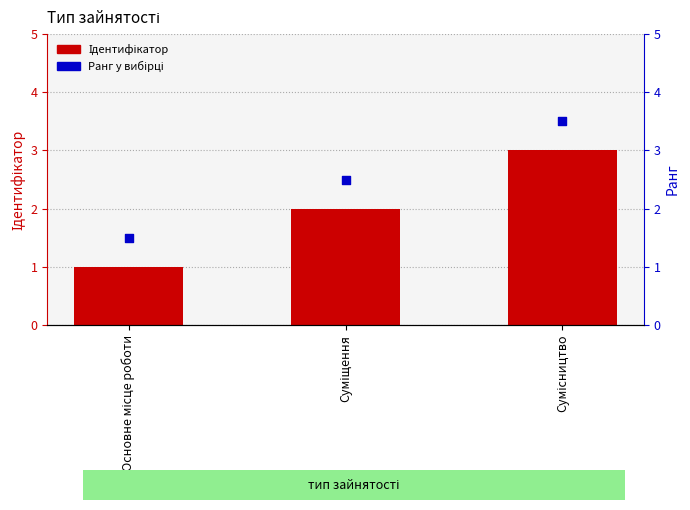

Which series reaches the maximum Y coordinate?

Ранг у вибірці